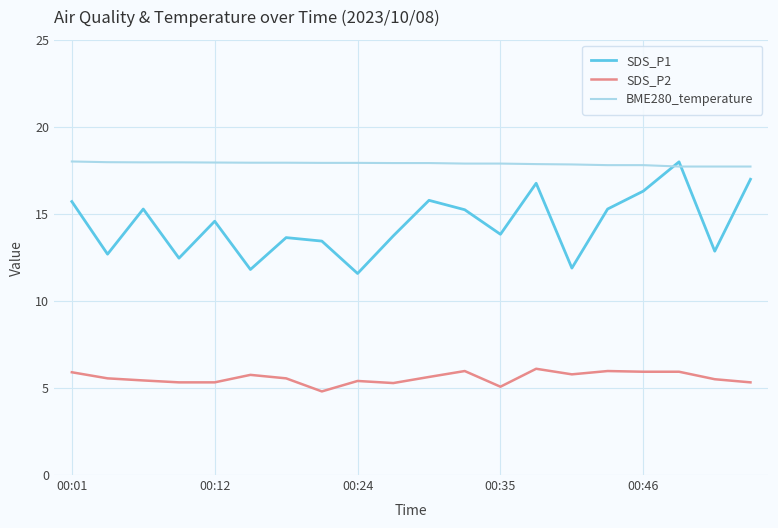

Which series has the largest total across all categories?

BME280_temperature